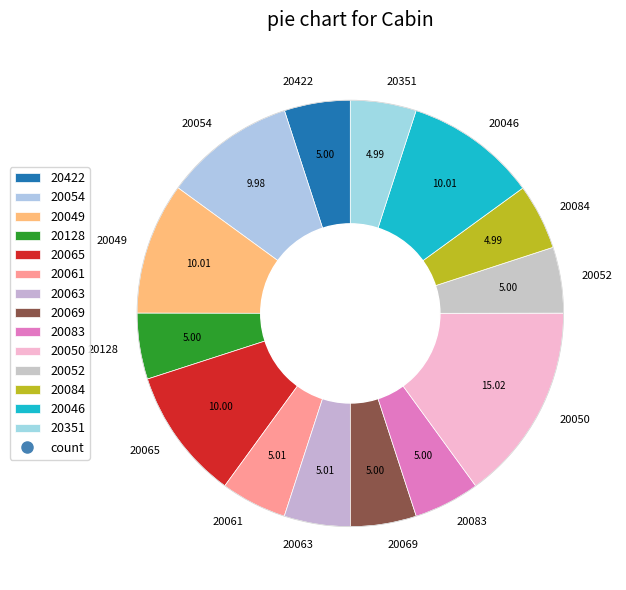

Is the sum of 20065 and 20084 greater than half?

No